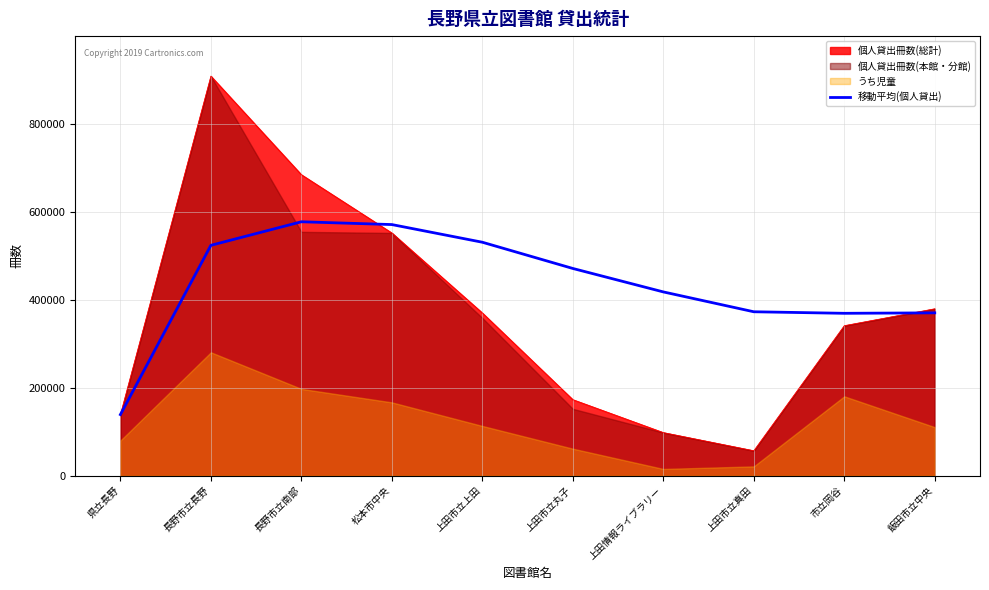

Is it true that the value at 市立岡谷 is 368915.0?

True